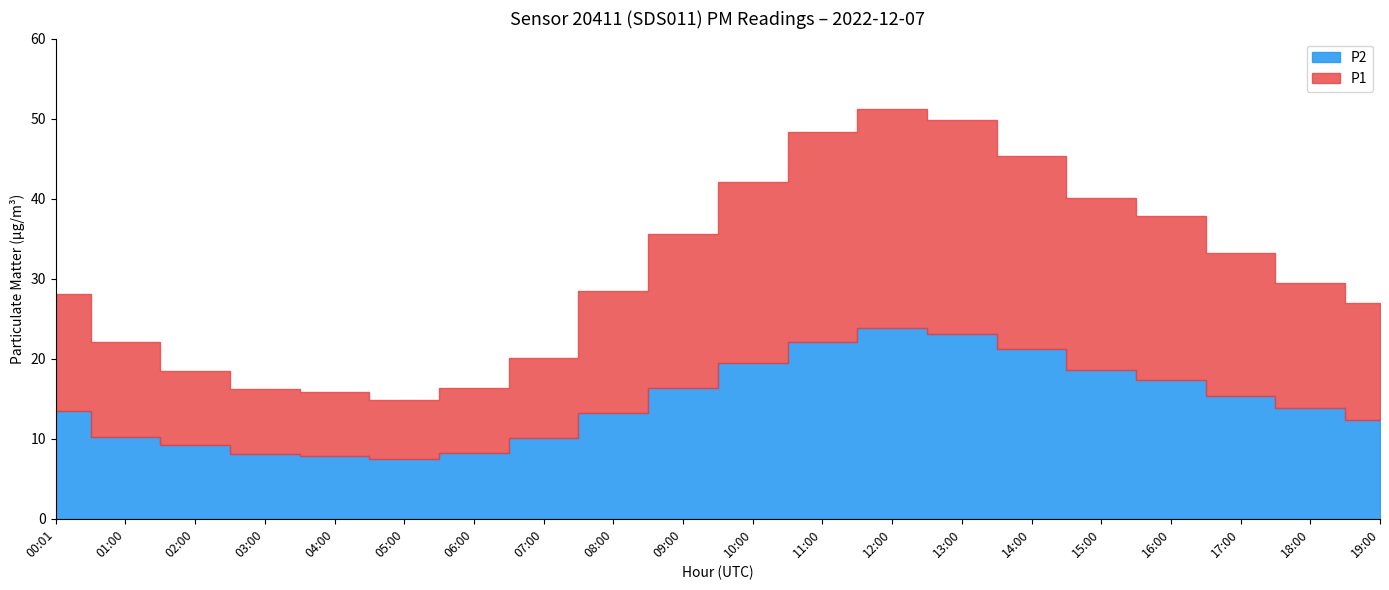

What is the difference between the second highest and second lowest values in the P1 series?

34.0